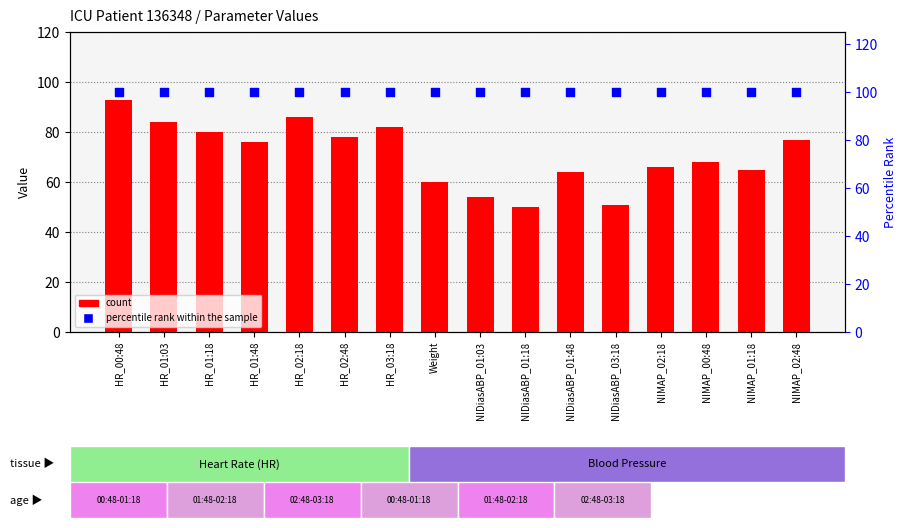

At how many categories does at least one series exceed 69?

16